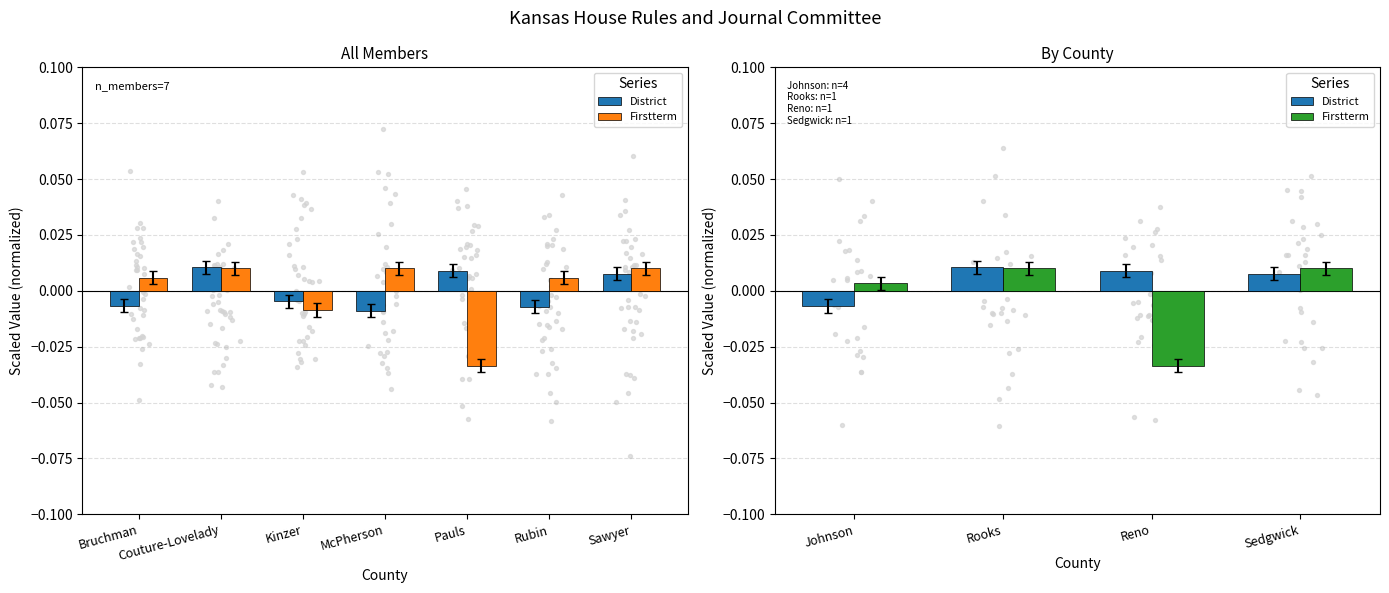

Is the value of Firstterm at Johnson greater than the value of District at Johnson?

Yes